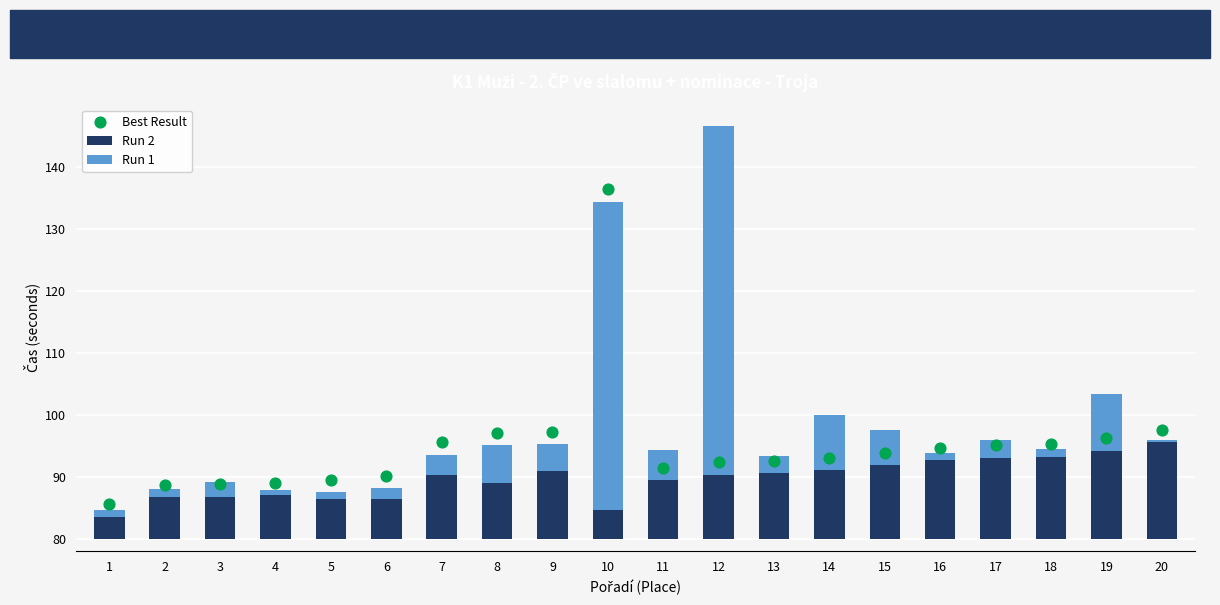

At which category is the sum across all series the highest?

12